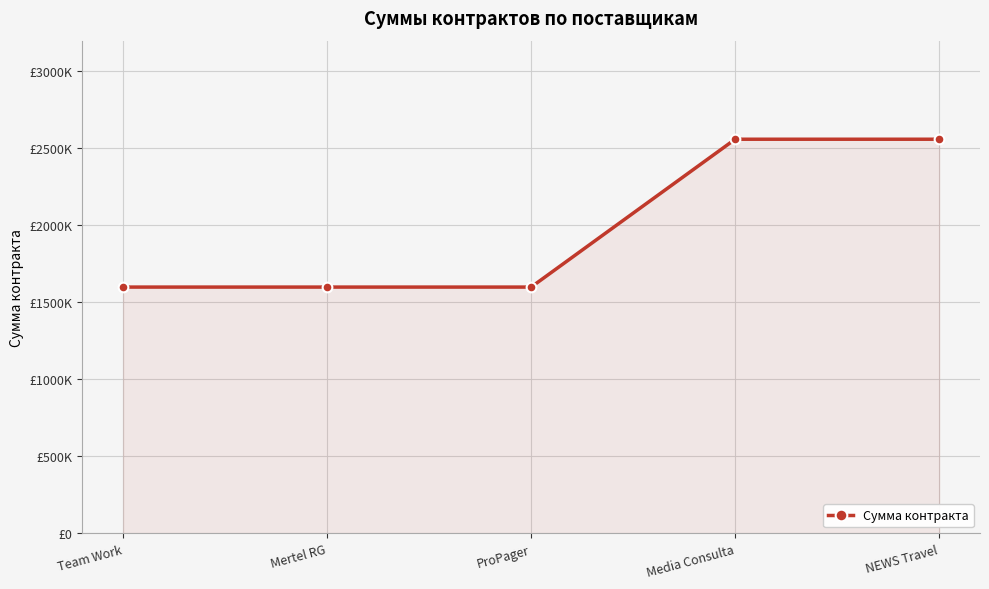

Count the number of values greater than 1600000.

2